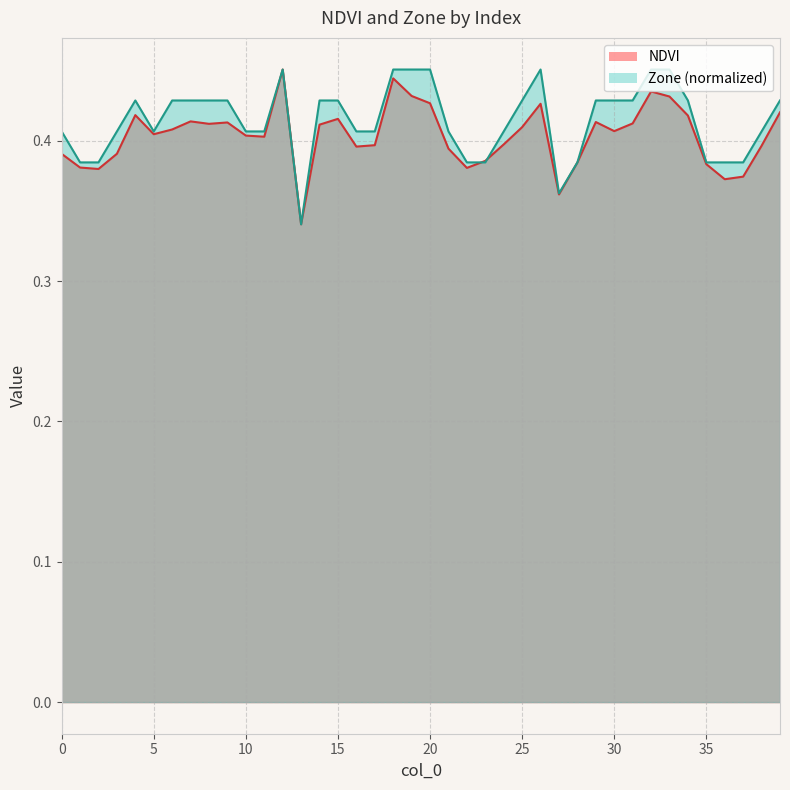

Count the number of categories in the chart.

40